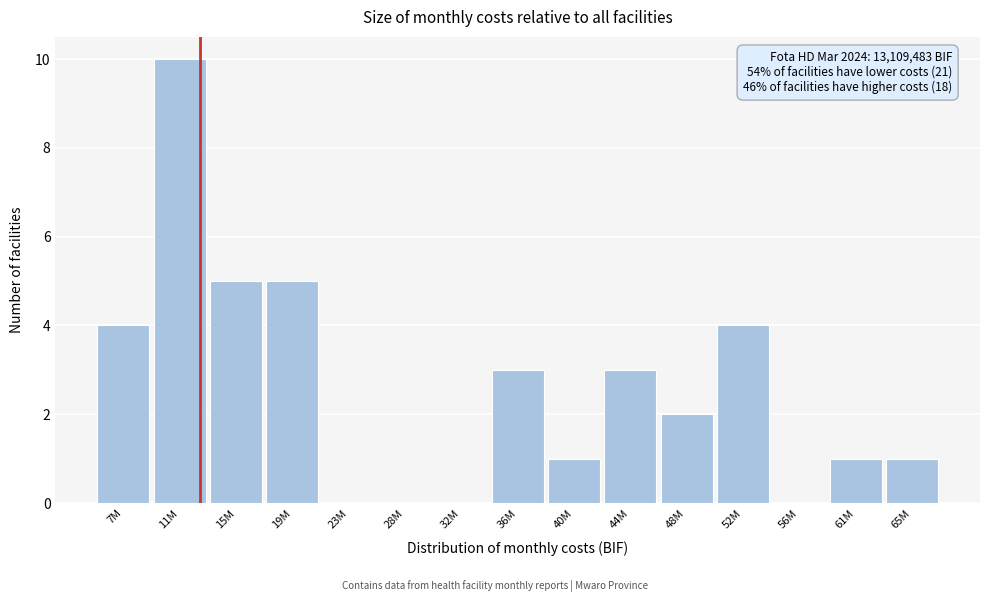

Reading left to right, transcribe all the data shown in this chart.

7M=4	11M=10	15M=5	19M=5	23M=0	28M=0	32M=0	36M=3	40M=1	44M=3	48M=2	52M=4	56M=0	61M=1	65M=1